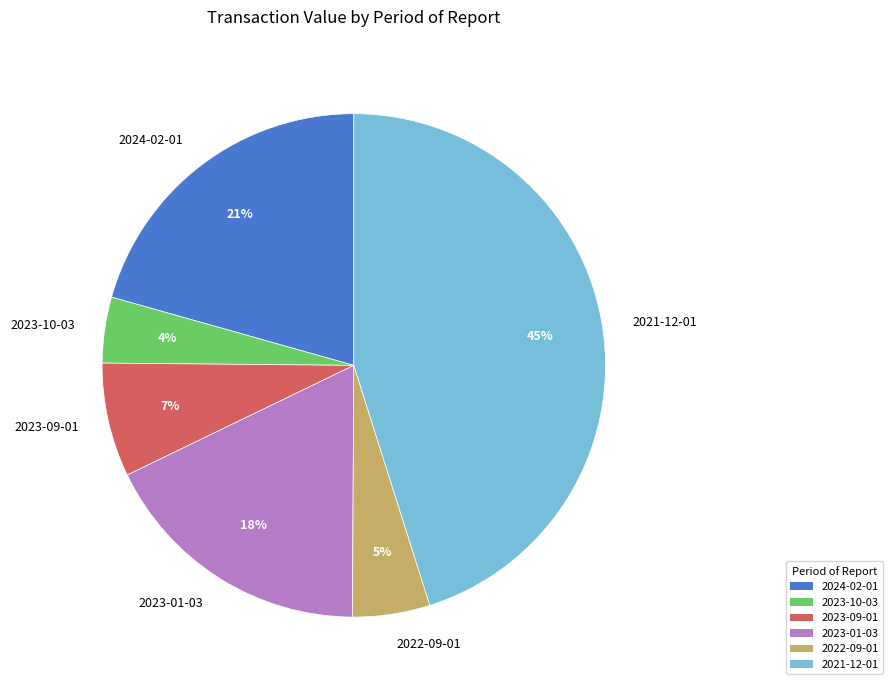

Is 2022-09-01 the majority of the pie?

No